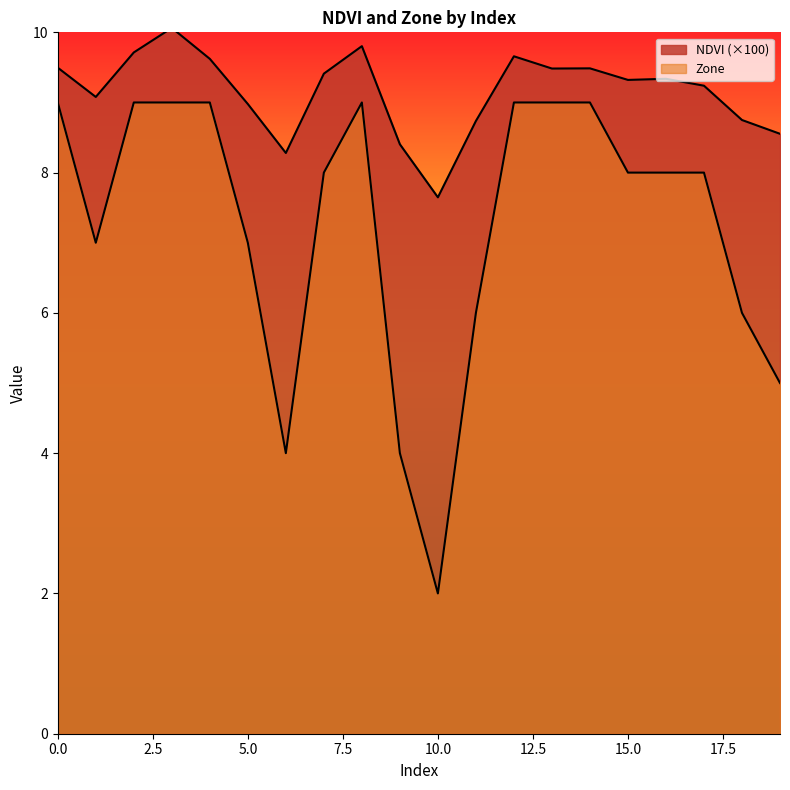

How many Zone values are between 6 and 9?

16